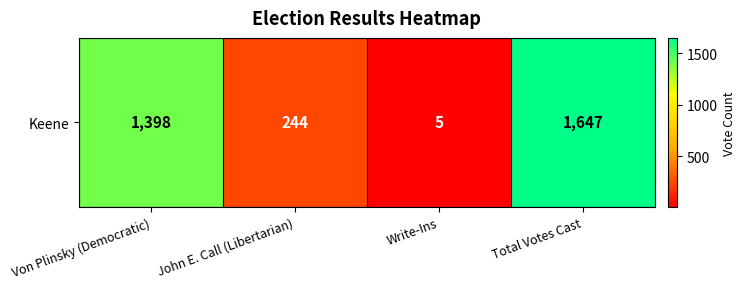

The value at Von Plinsky (Democratic) is 2020. True or false?

False